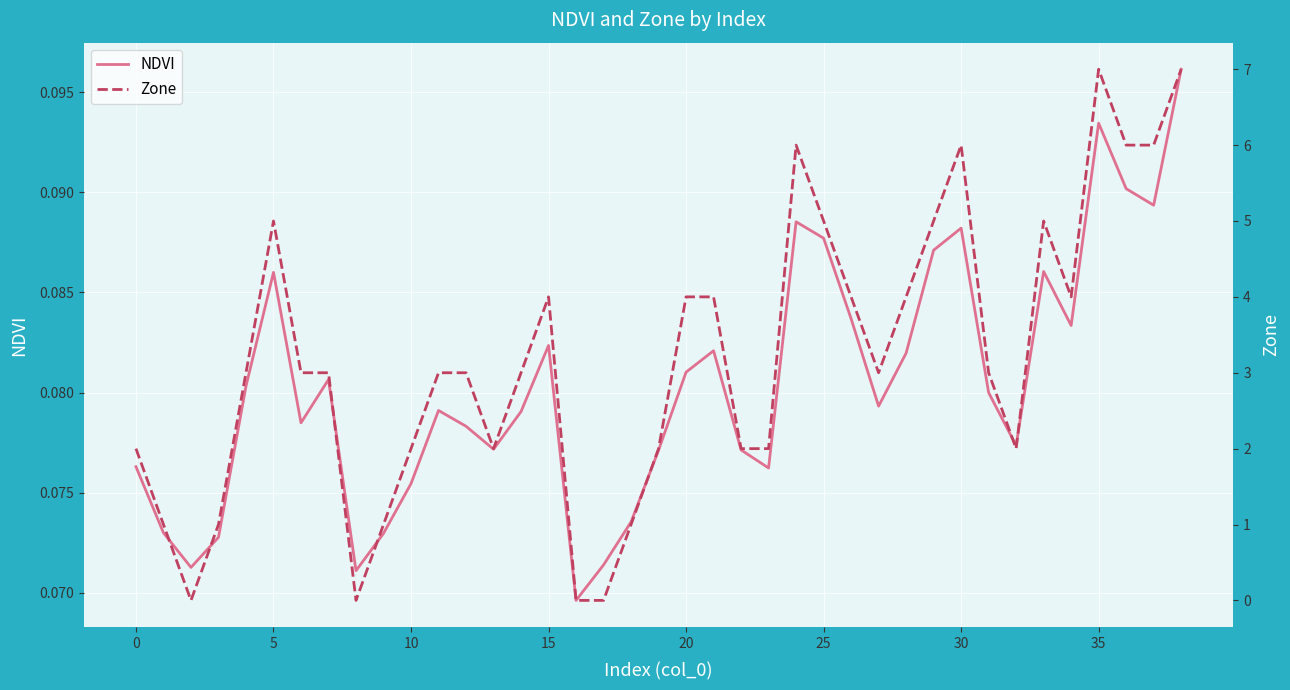

What are all the series names shown in the legend?

NDVI, Zone